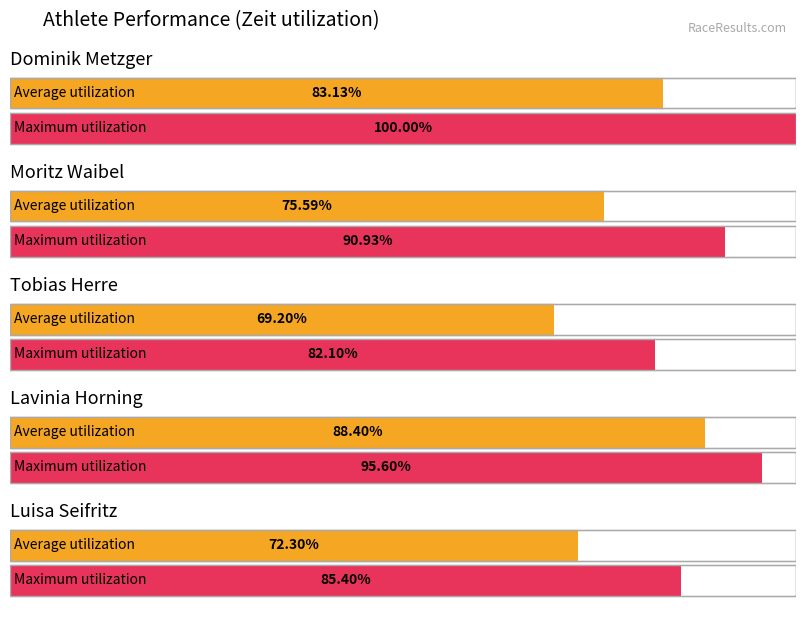

The Best Zeit series shows 47.2 at Annalisa Valasek. True or false?

False